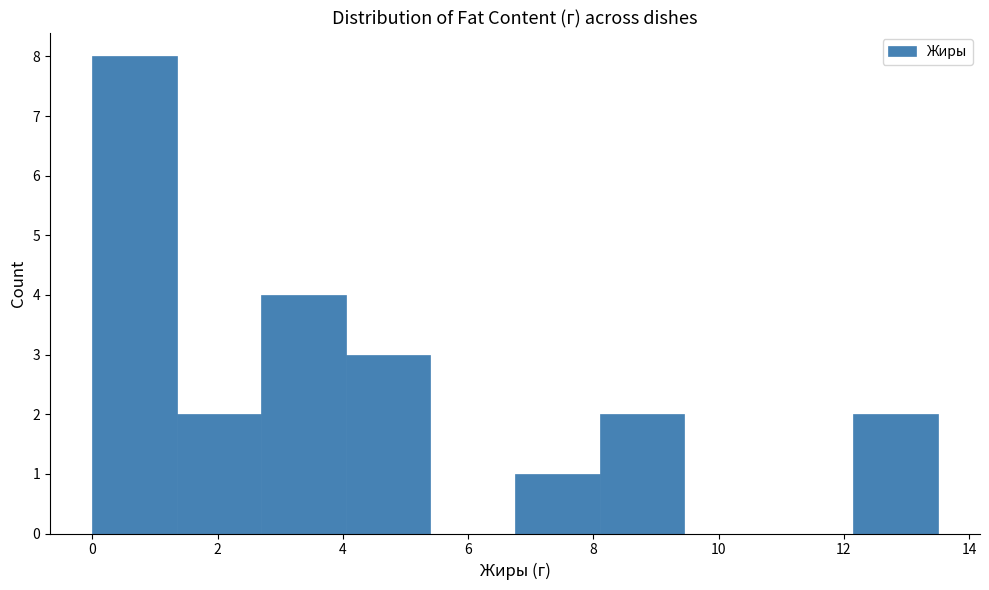

Reading left to right, list every bar in this chart as the range it spans on the x-axis followed by its height. Neither the bar edges nor the heights are printed on the chart, so give them approximately, as read against the axes.

0.00 to 1.35: 8
1.35 to 2.70: 2
2.70 to 4.05: 4
4.05 to 5.40: 3
5.40 to 6.75: 0
6.75 to 8.10: 1
8.10 to 9.45: 2
9.45 to 10.80: 0
10.80 to 12.15: 0
12.15 to 13.50: 2